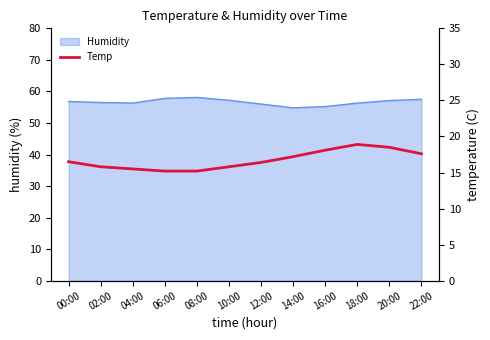

What is the value of the 2nd point from the left?

15.8